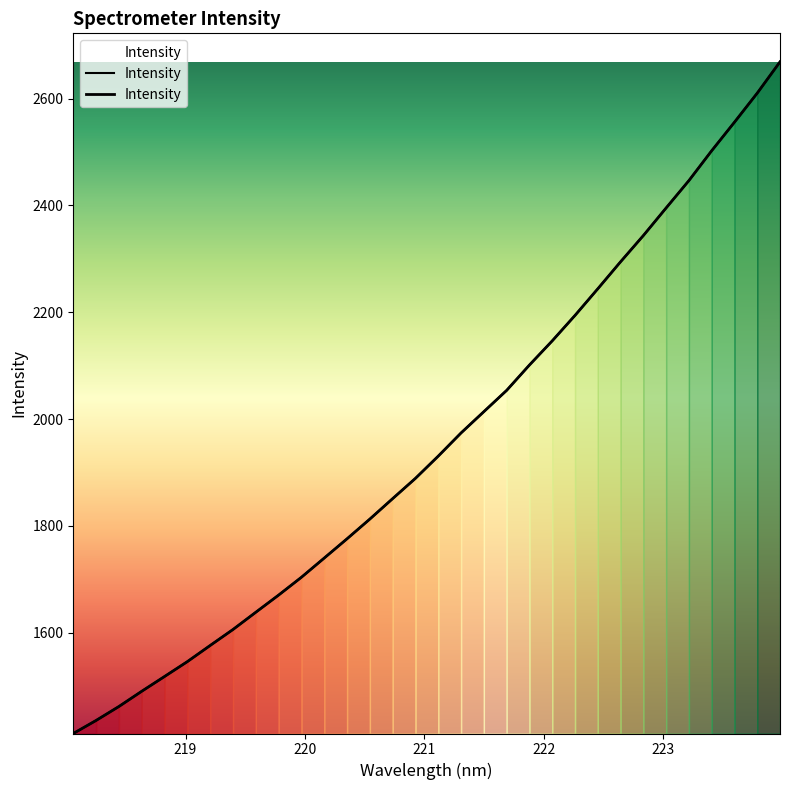

What is the label of the 8th point from the left?

219.3979